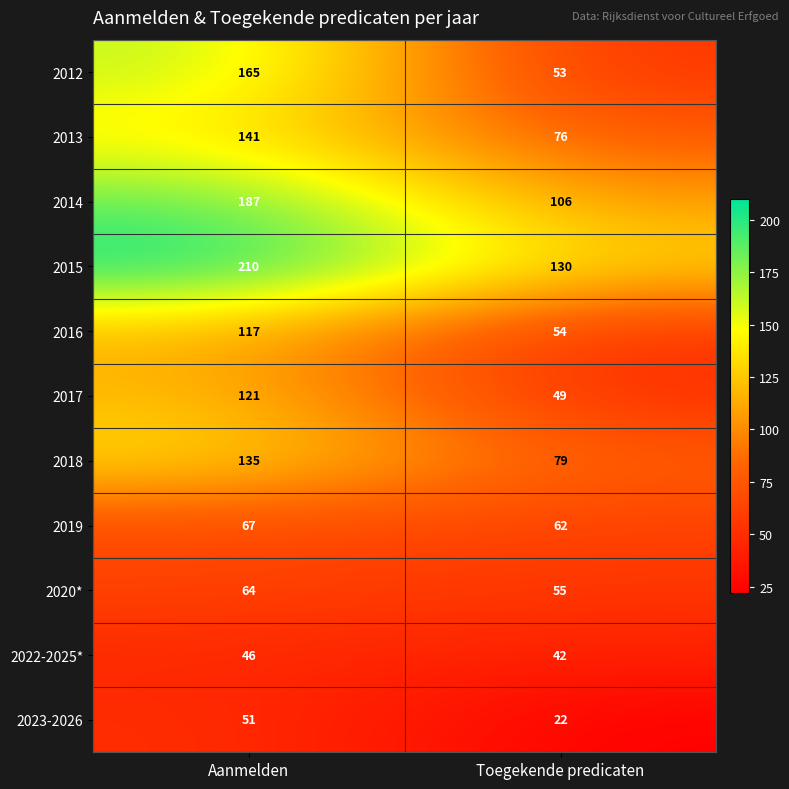

Which series changed the most between Aanmelden and Toegekende predicaten?

2012